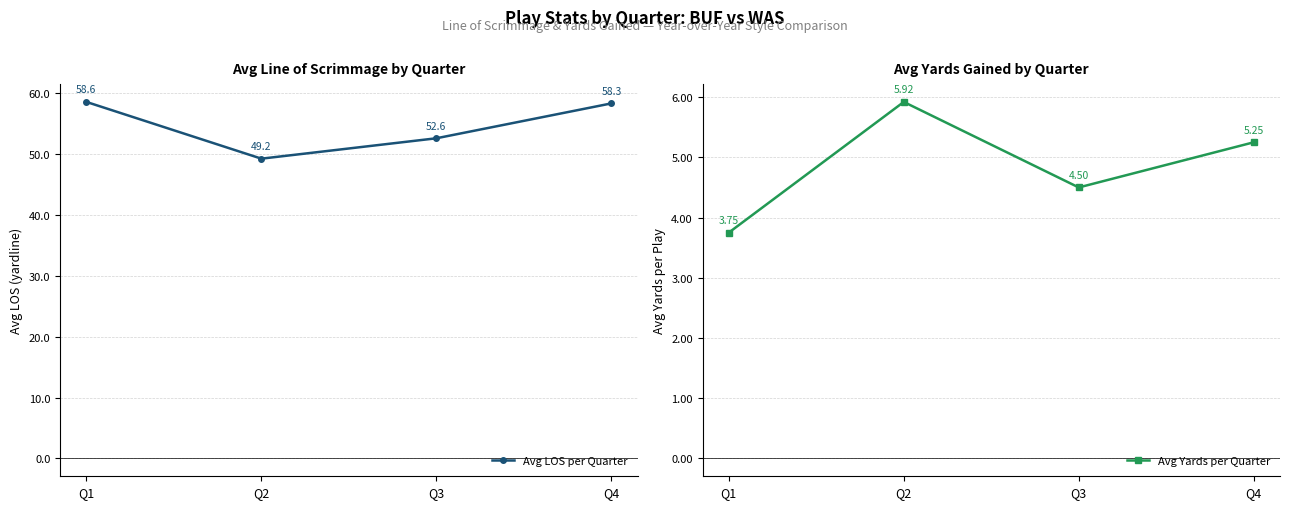

What is the approximate value of Avg LOS per Quarter at Q3?

52.6